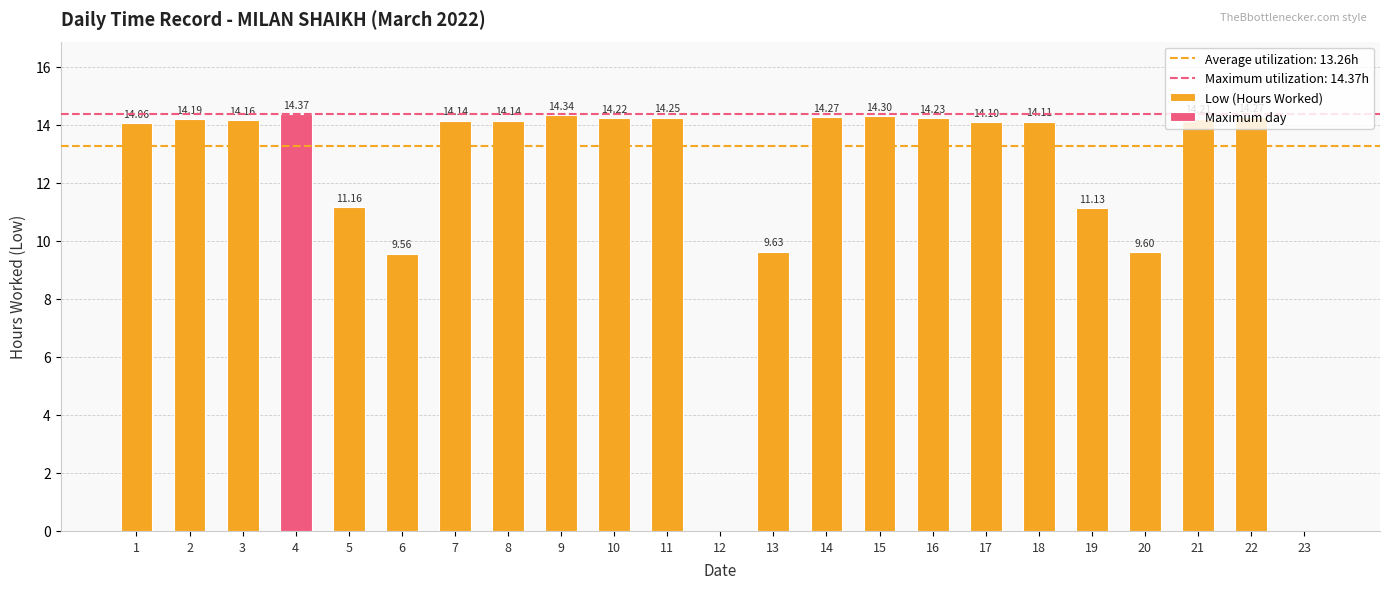

Reading left to right, extract all data points from this chart.

14.1	14.2	14.2	14.4	11.2	9.6	14.1	14.1	14.3	14.2	14.2	0.0	9.6	14.3	14.3	14.2	14.1	14.1	11.1	9.6	14.2	14.3	0.0